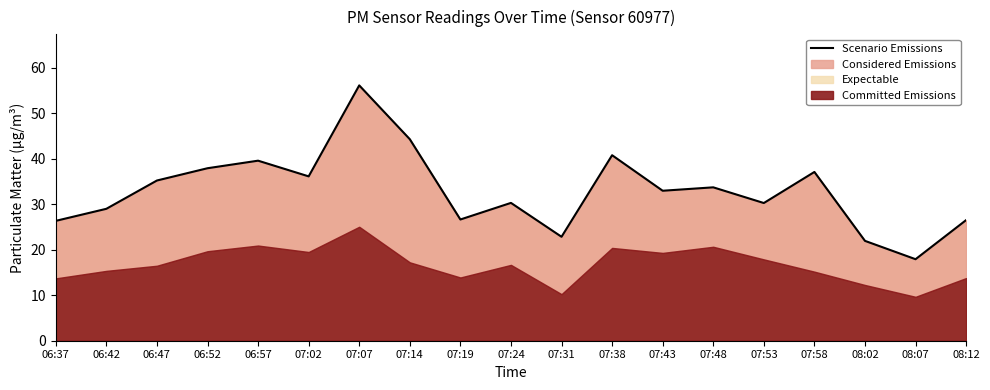

What is the label of the 11th point from the left?

07:31